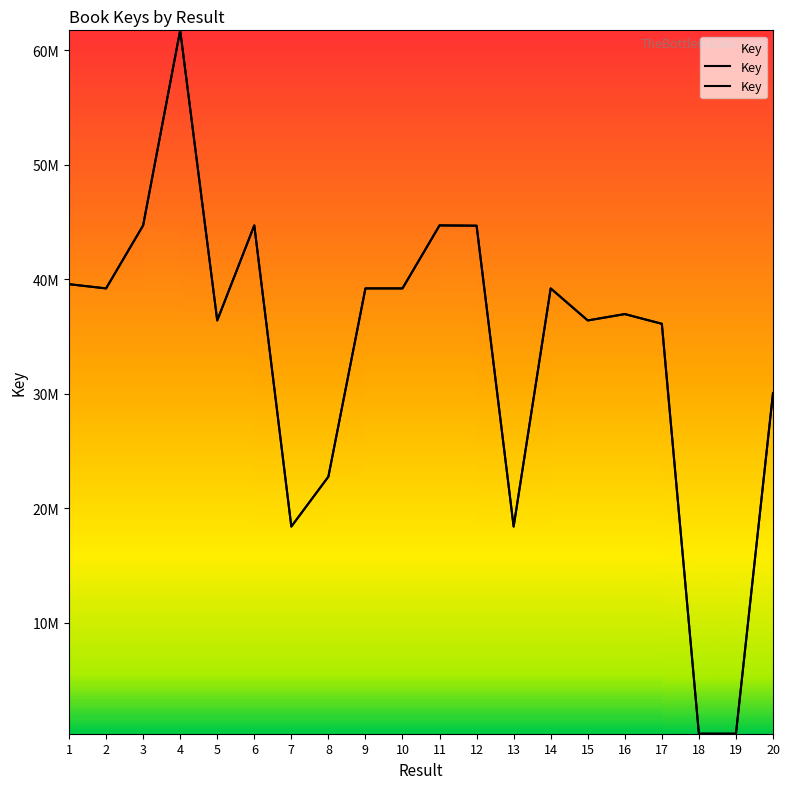

Where does the data first go above 39213657?

1